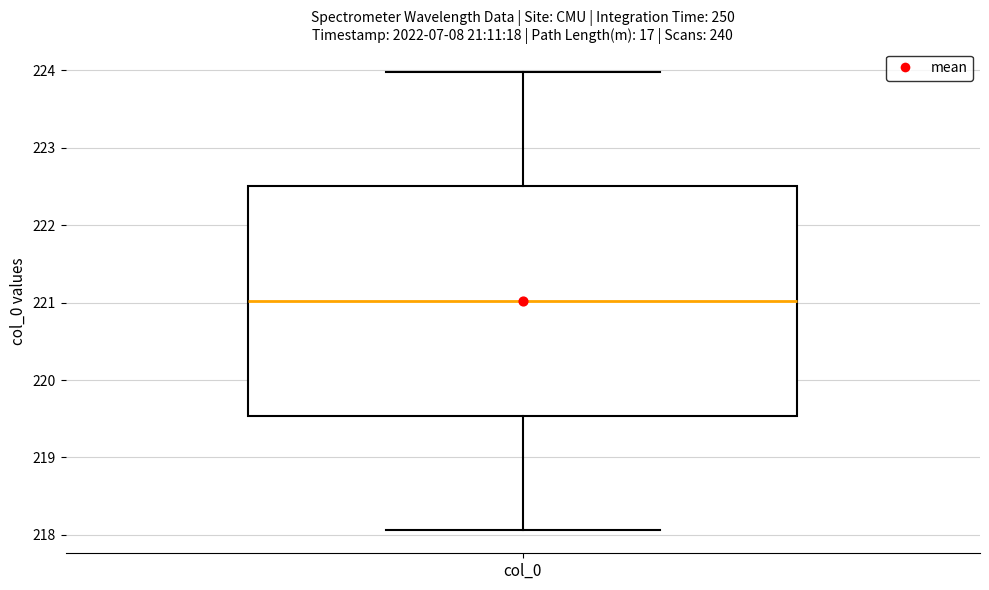

Transcribe this box plot: give where the median line is, the range the box spans, and where the two whiskers end, as read against the y-axis. The values are not printed on the chart, so give them approximately, as read against the axis.

median 221.0, box 219.5 to 222.5, whiskers 218.1 to 224.0